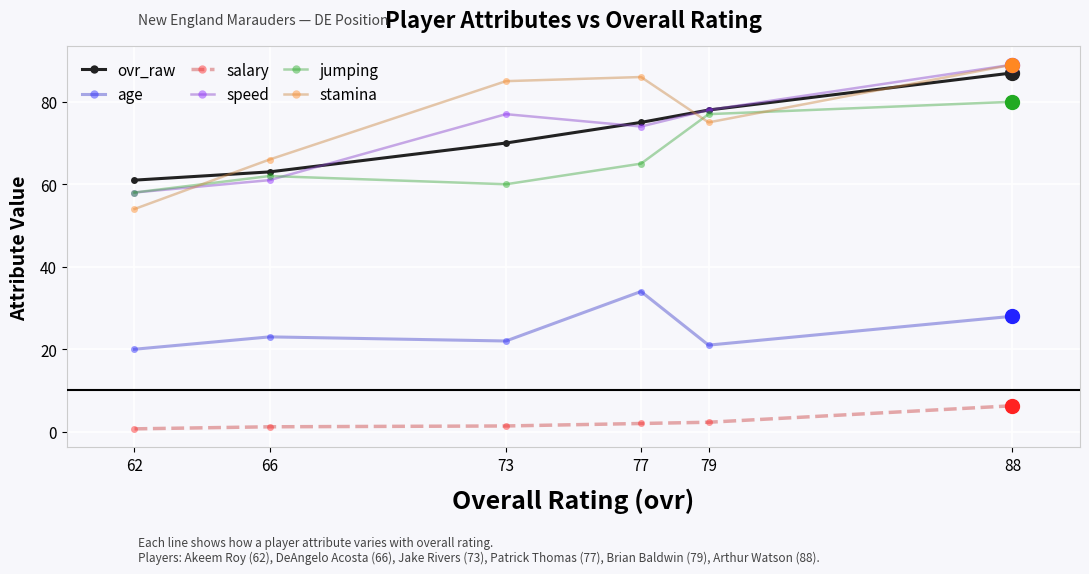

The value of stamina at 62 is 89.0. True or false?

False